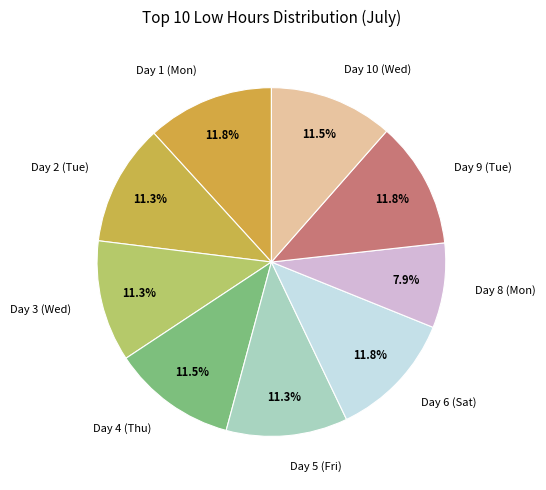

Is Day 4 (Thu) the majority of the pie?

No